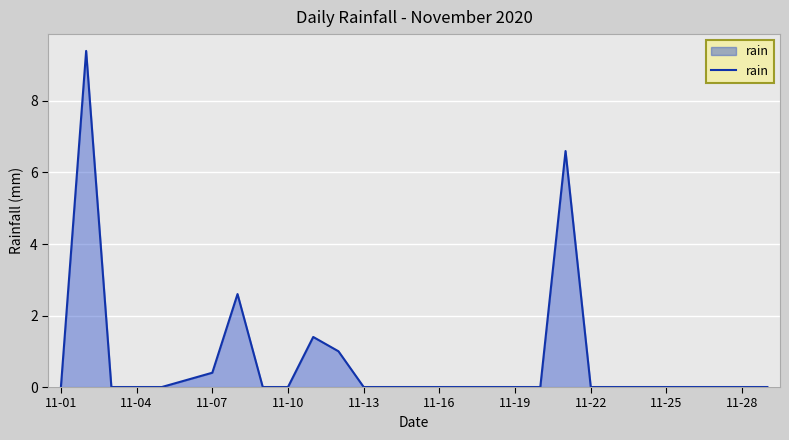

What is the difference between the maximum and minimum values?

9.4